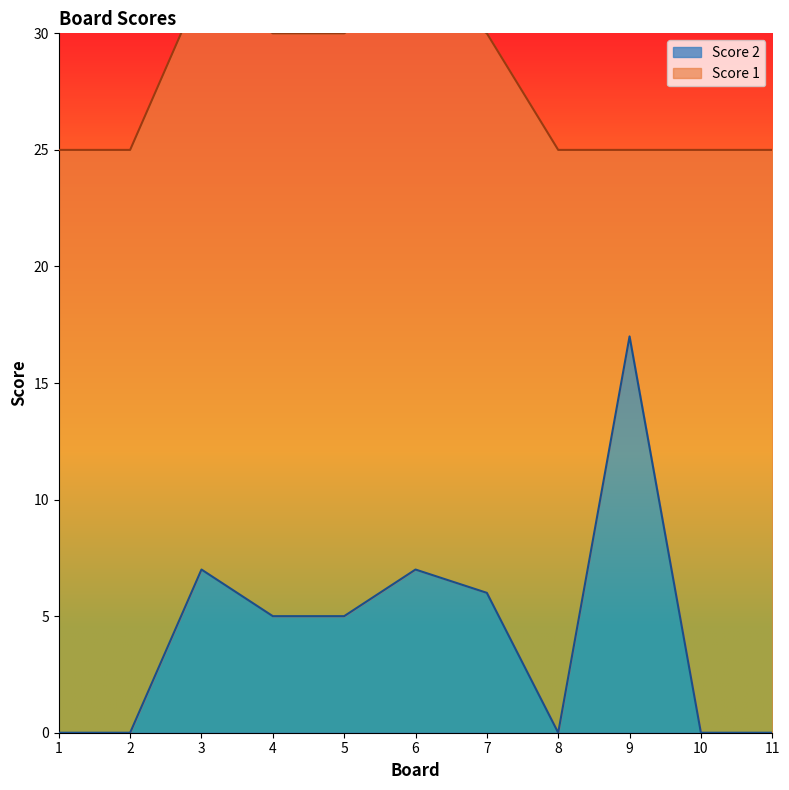

Is it true that the value at 9 is 17?

True